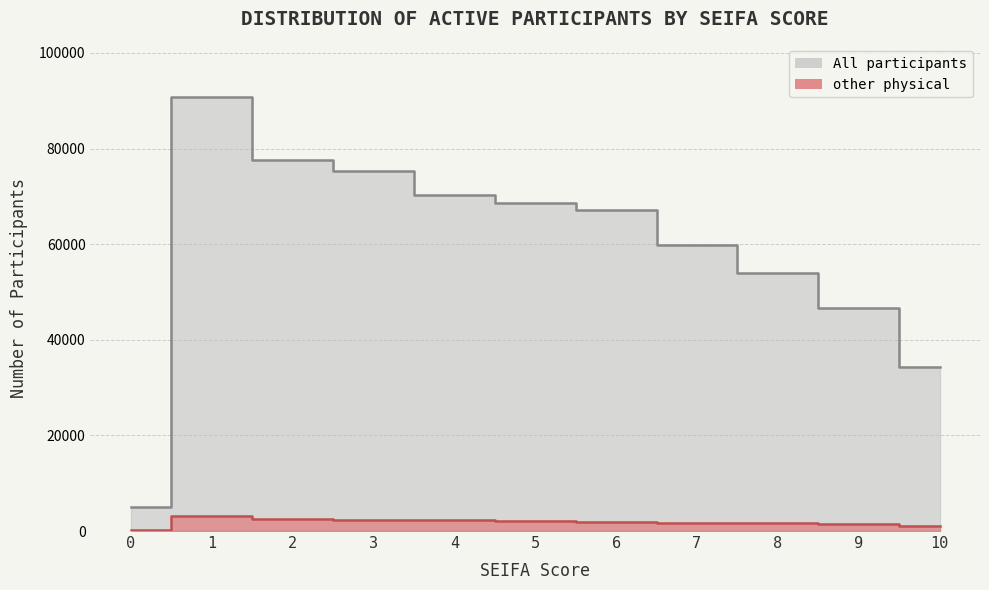

What is the minimum value shown in the chart?

120